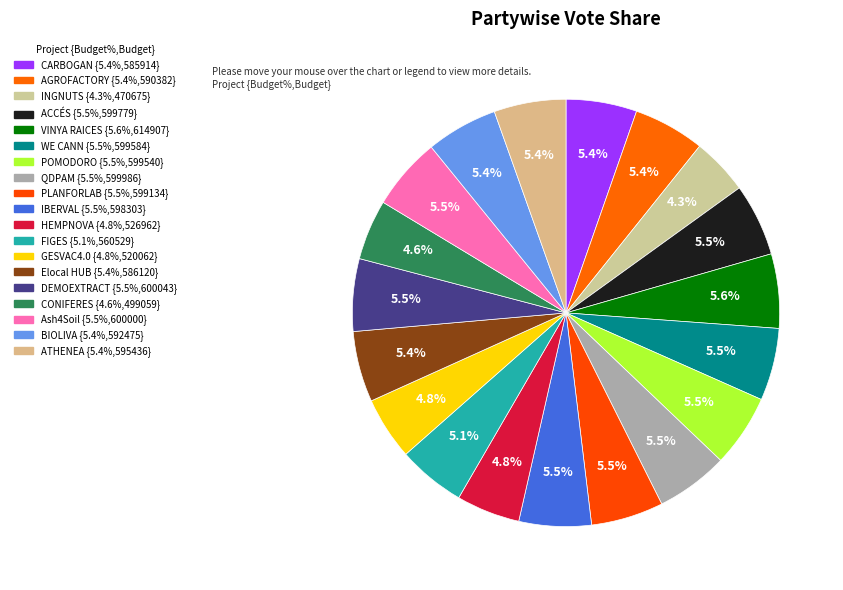

What is the largest slice in the pie chart?

VINYA RAICES